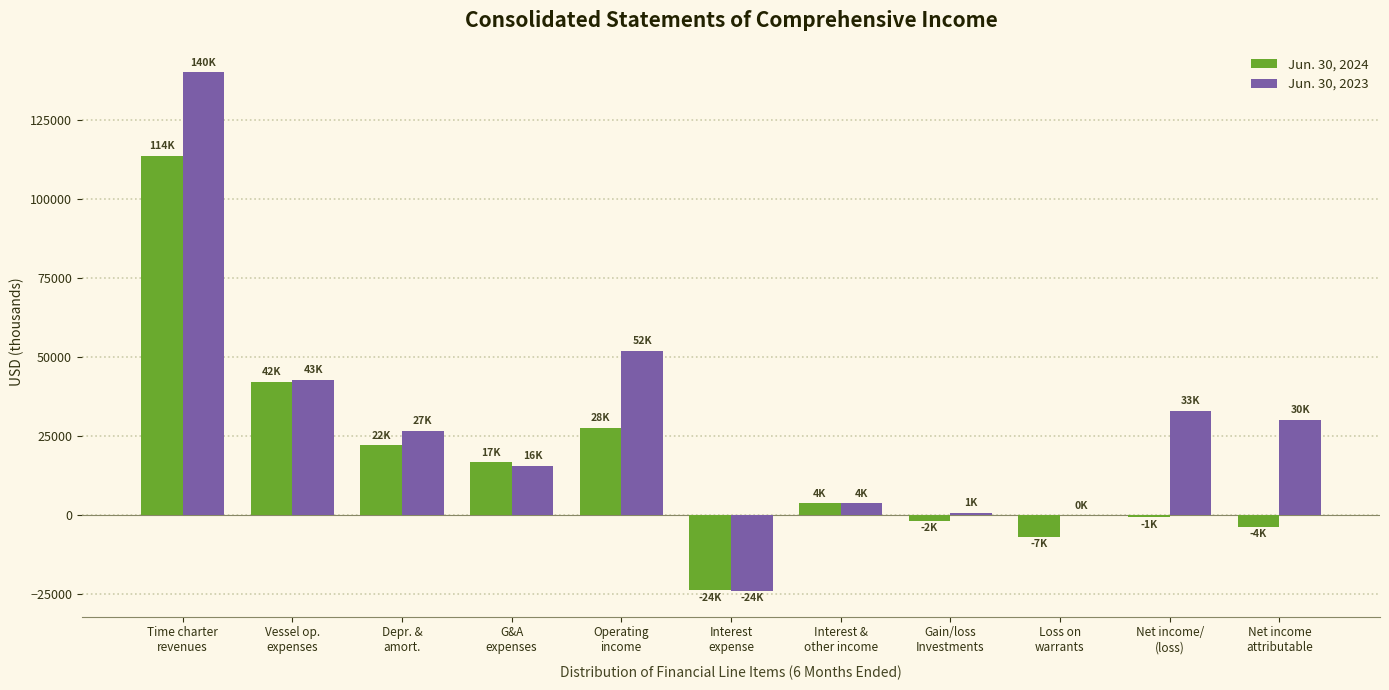

Which series has the largest total across all categories?

Jun. 30, 2023